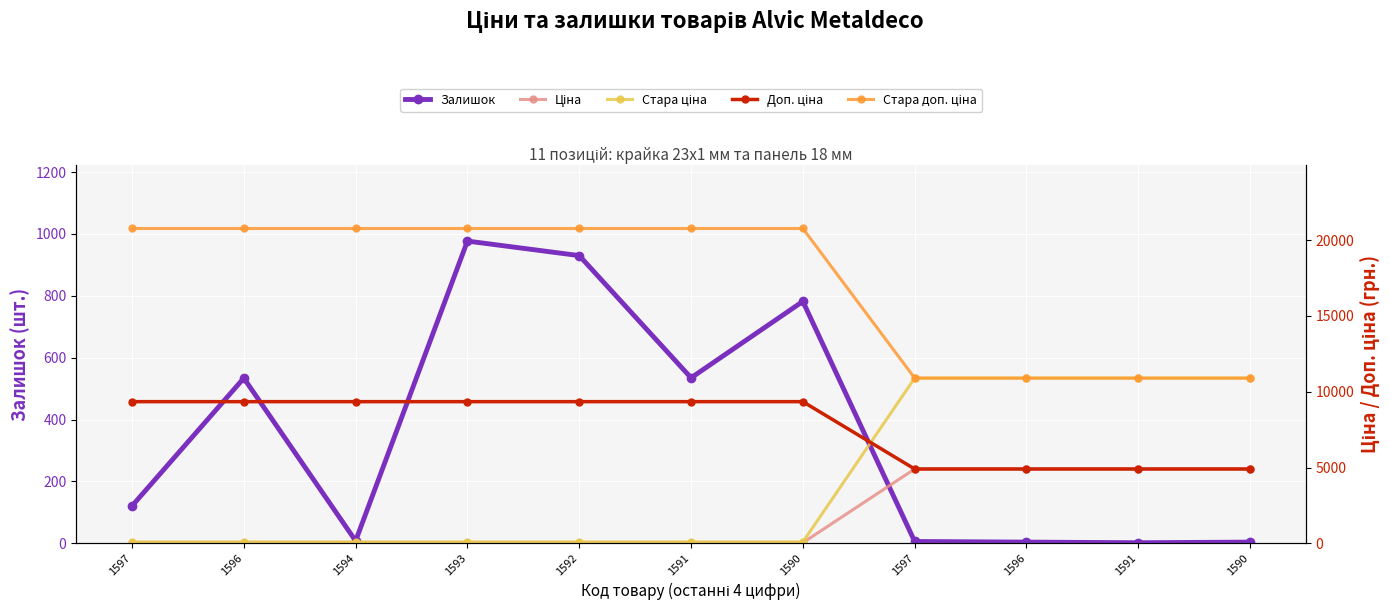

How many data points in Залишок are less than 121?

5